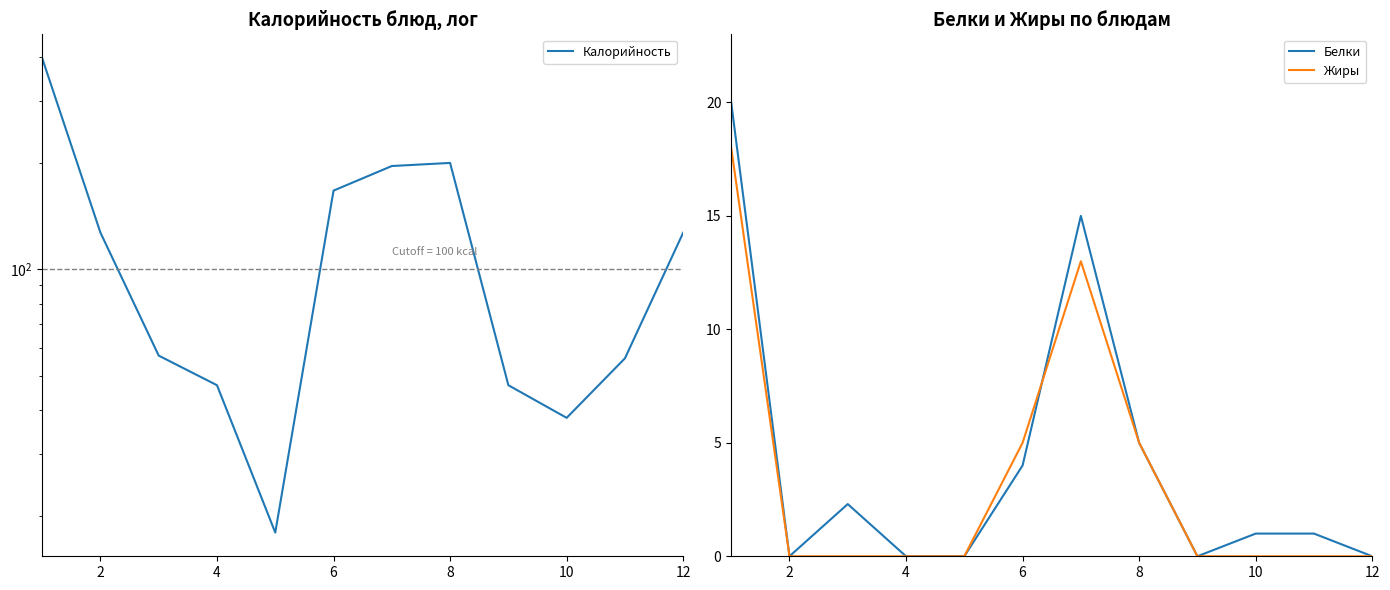

How many lines are shown in the chart?

3